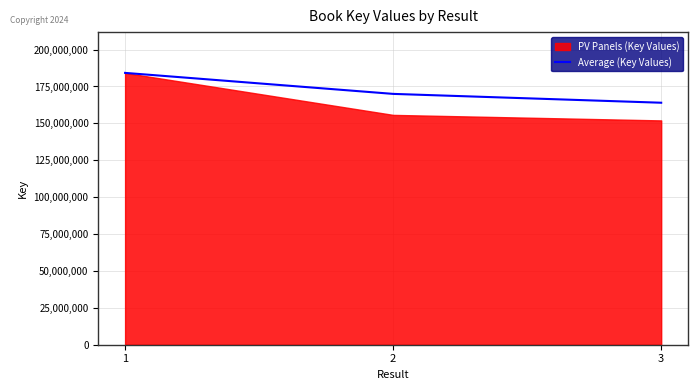

Is it true that the value at 1 is 79109471.0?

False